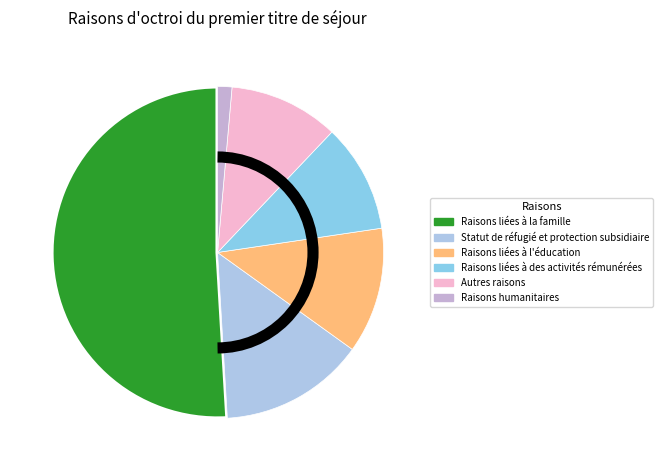

What is the largest slice in the pie chart?

Raisons liées à la famille